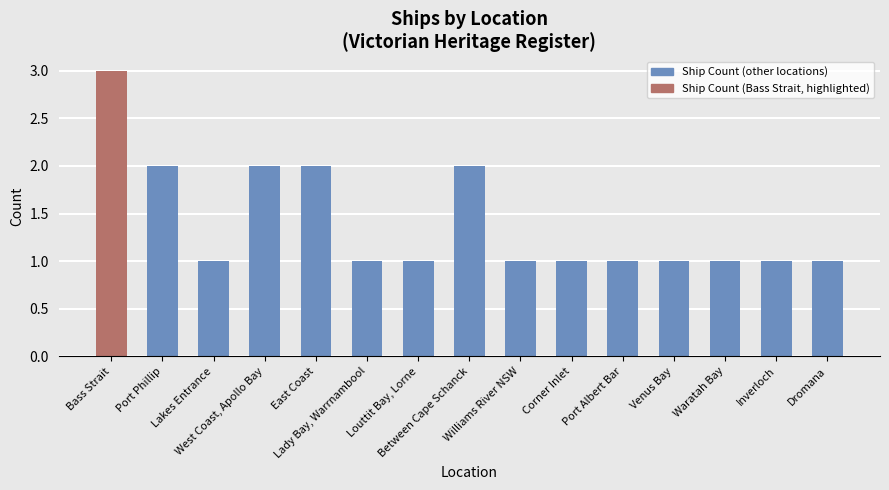

What is the label of the 2nd bar from the right?

Inverloch